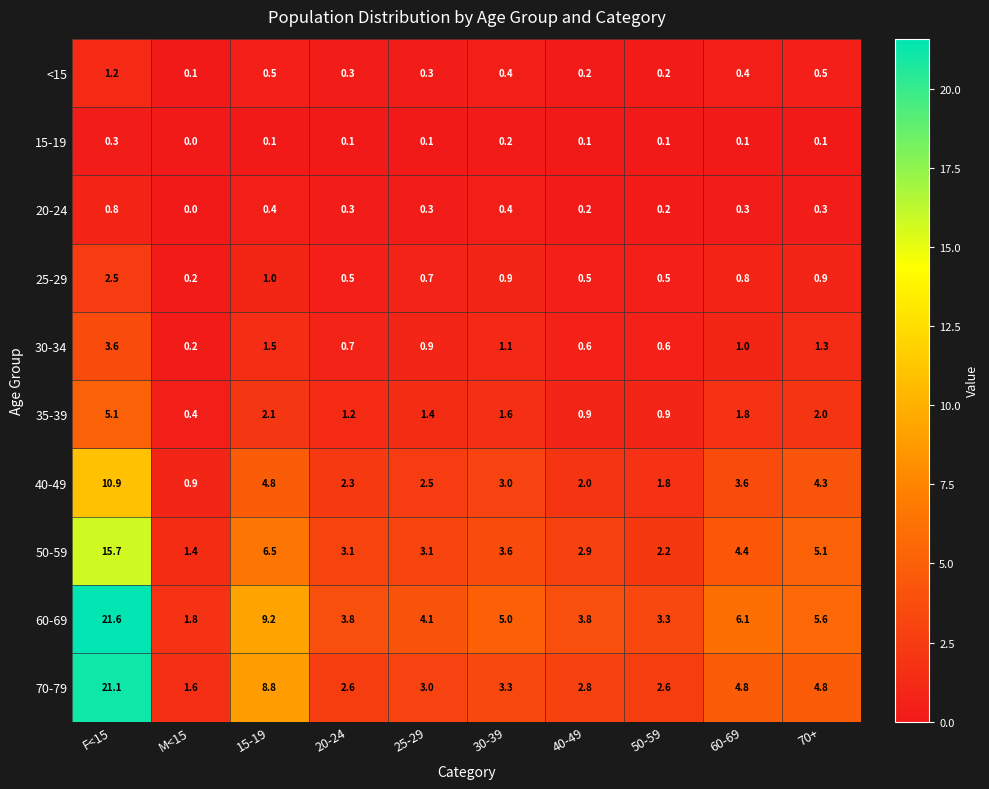

Which series has the largest total across all categories?

60-69